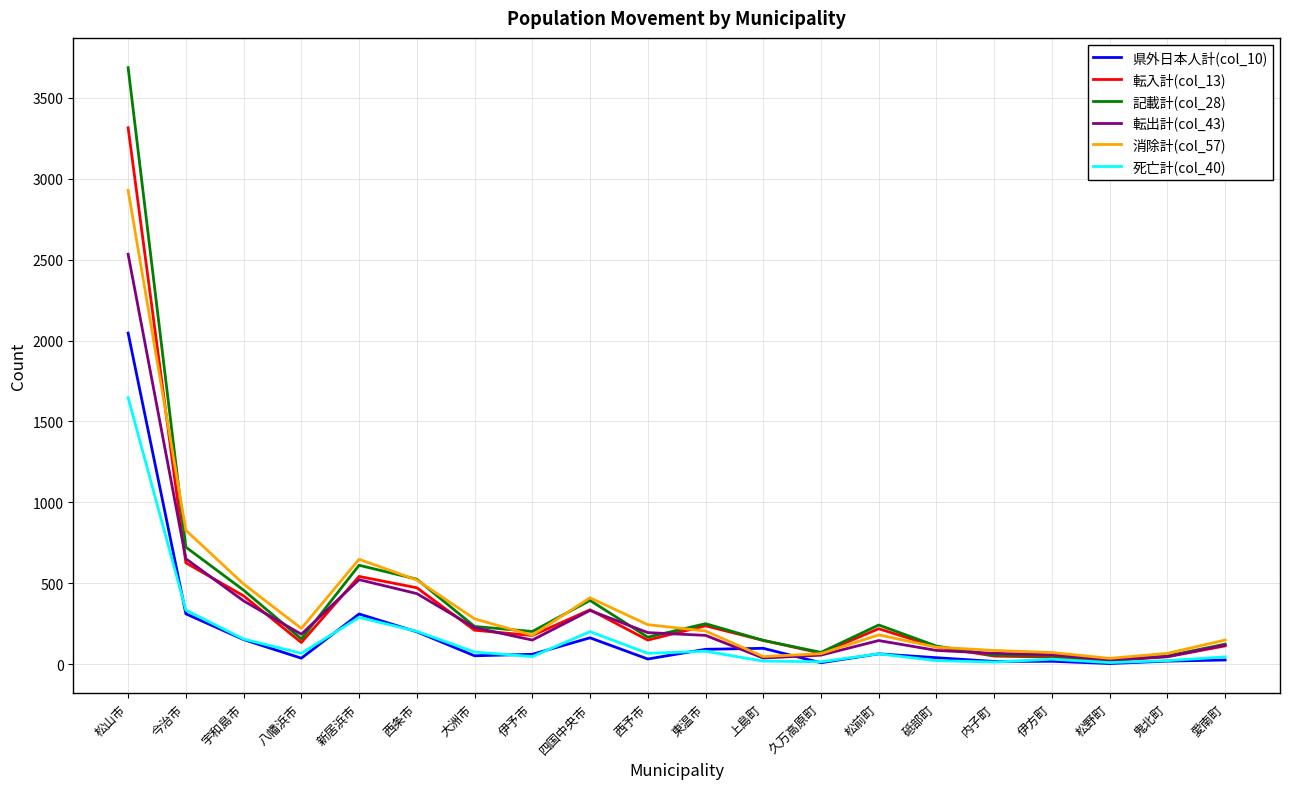

What is the total value across all series at 宇和島市?

2078